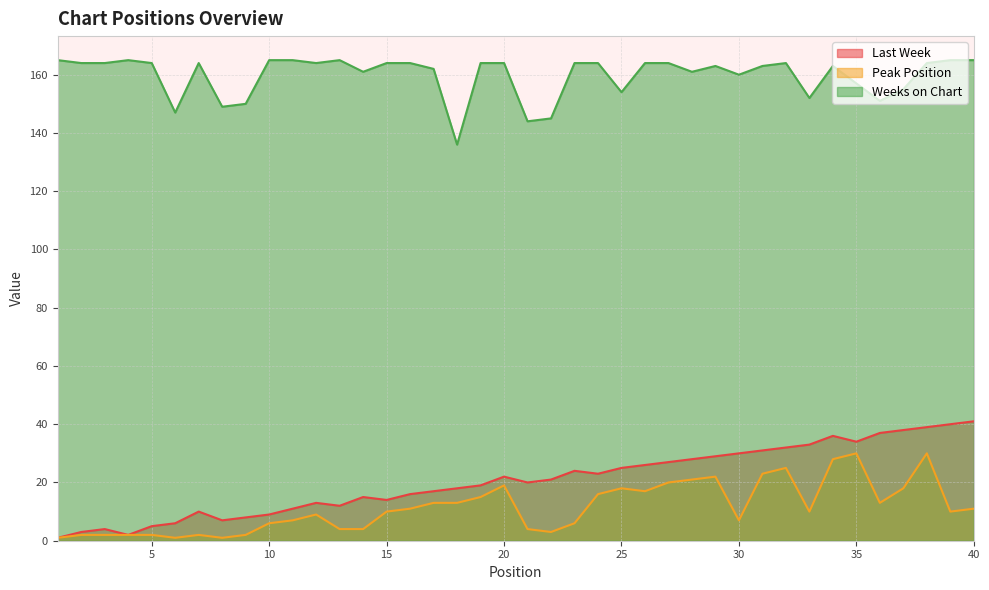

At which category does the chart reach its minimum across all series?

1